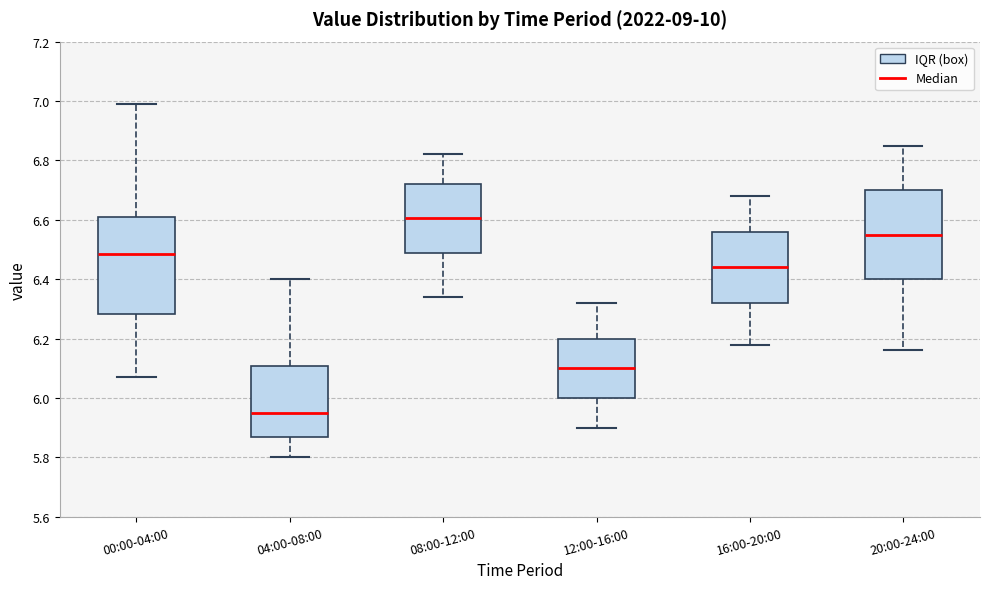

Which box has the highest median line?

08:00-12:00